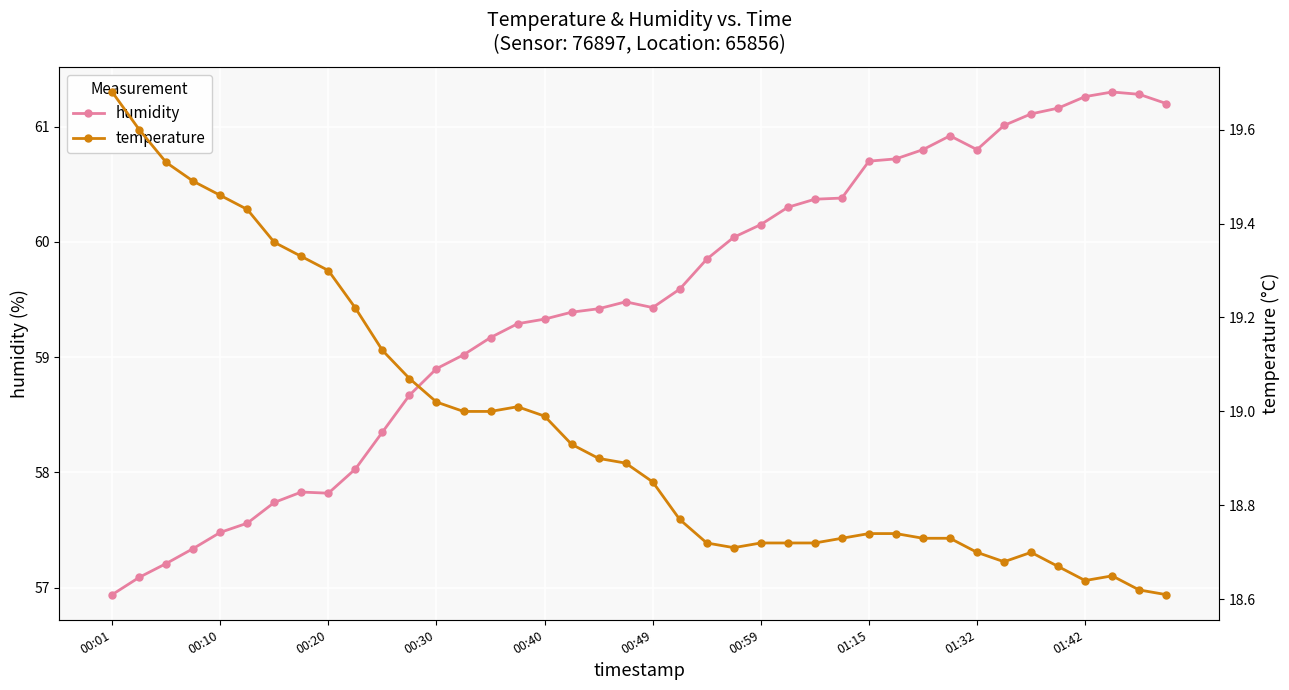

How many lines are shown in the chart?

2